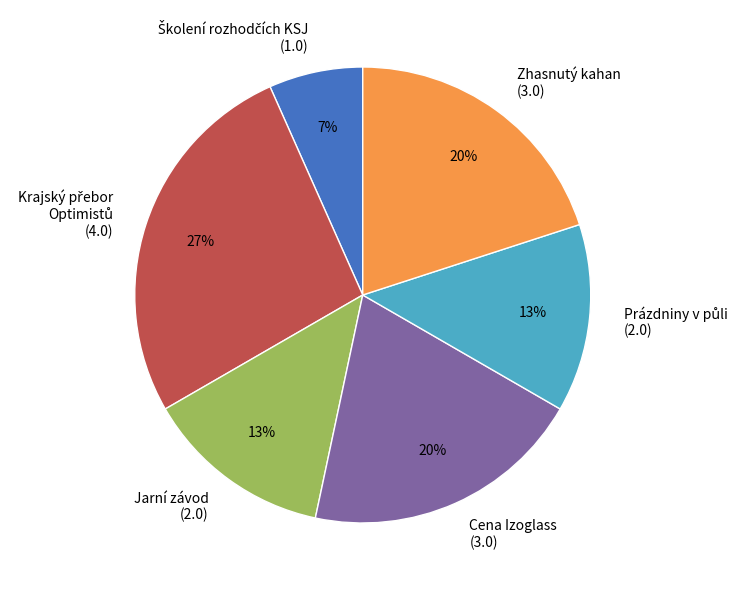

To the nearest percent, what portion does Cena Izoglass (3.0) represent?

20%